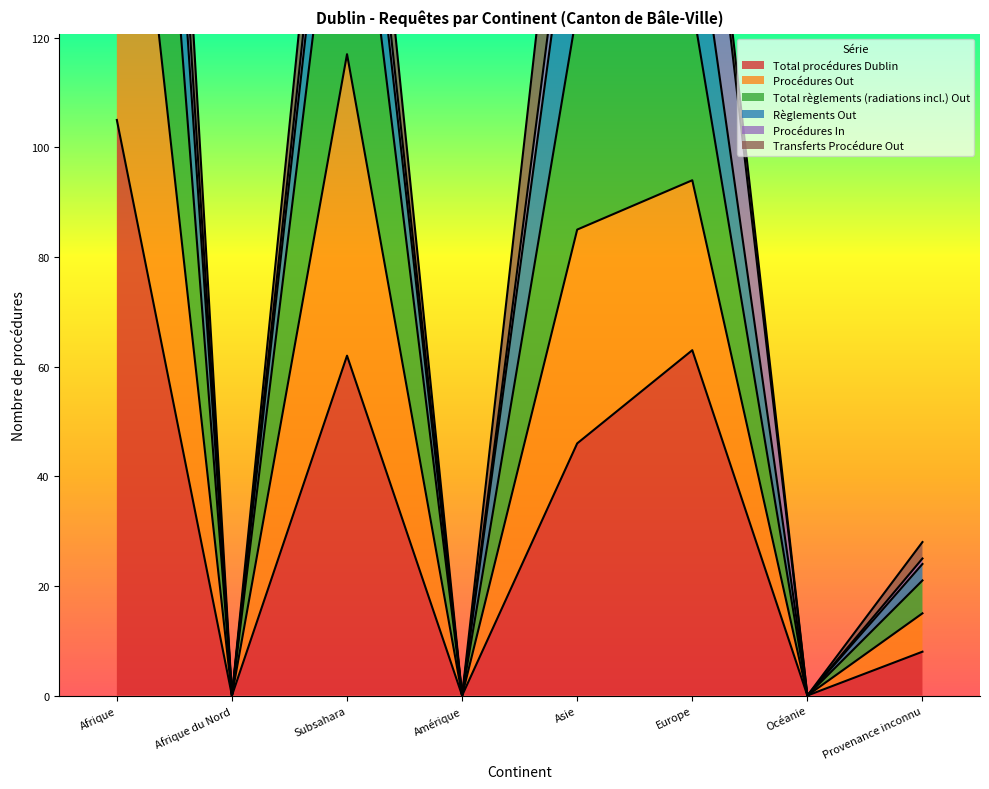

What is the difference between the maximum and second lowest values in the Total règlements (radiations incl.) Out series?

312